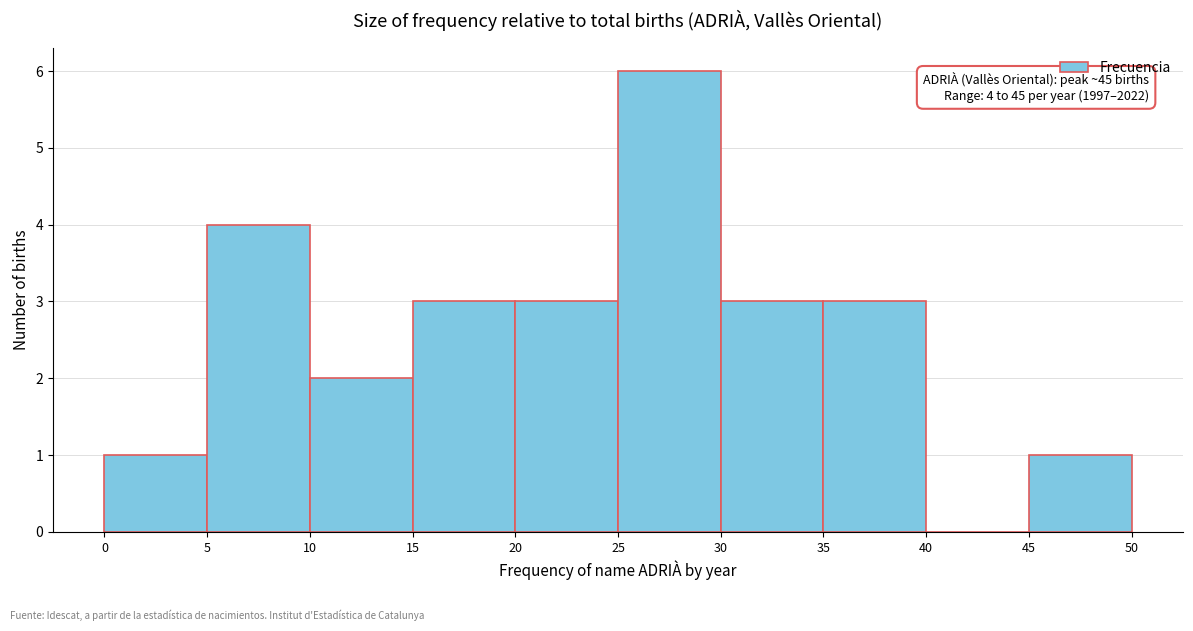

Over which range of the x-axis is the bar tallest?

25 to 30